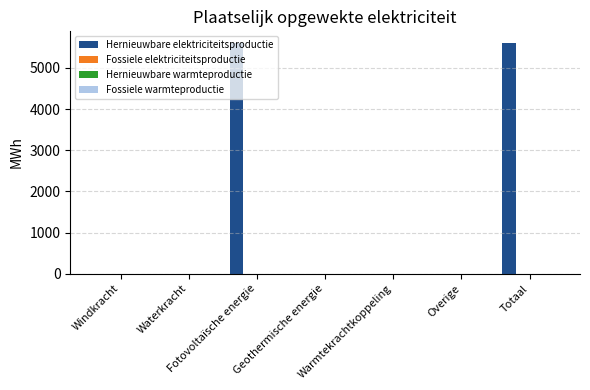

What is the sum of all values?

11220.0